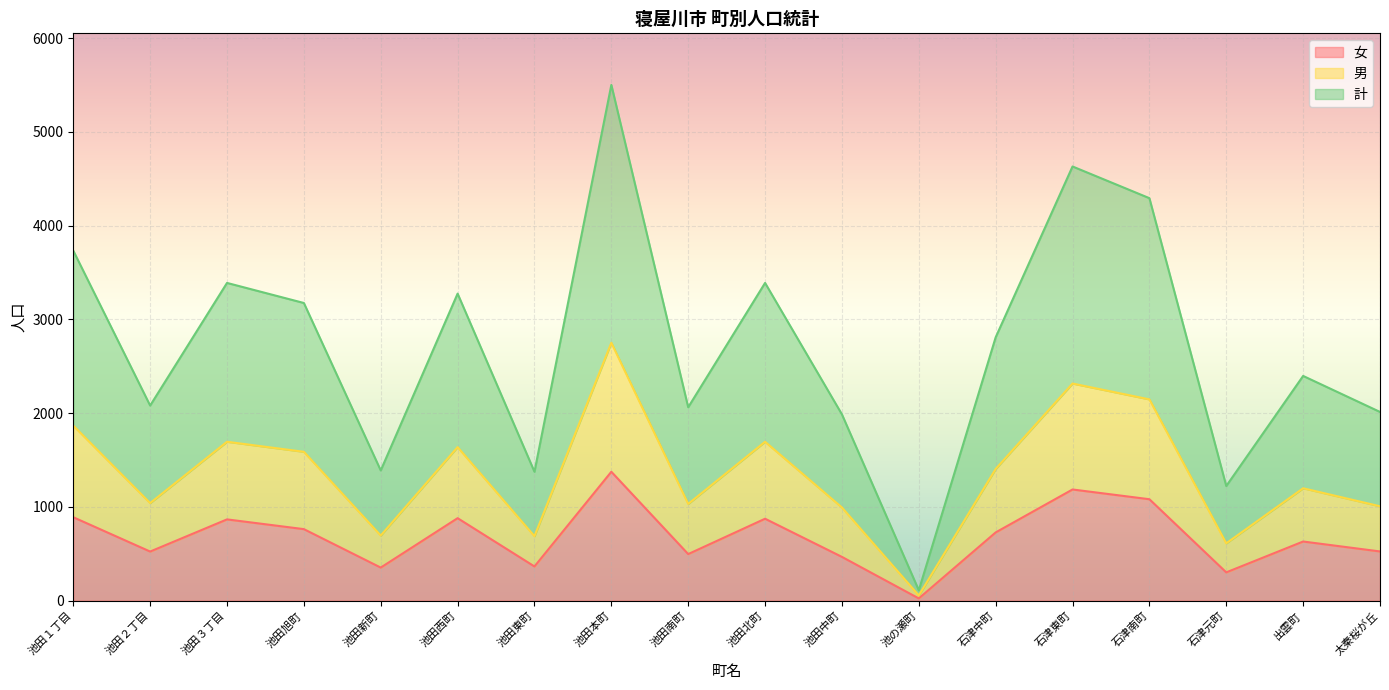

At which category is the sum across all series the highest?

池田本町